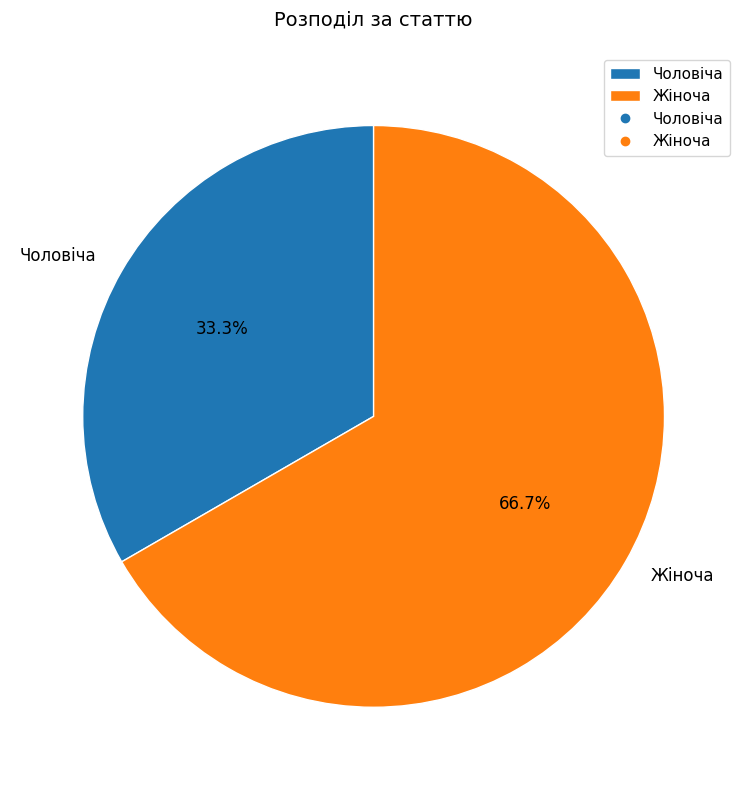

True or false: Жіноча accounts for 67% of the total.

True